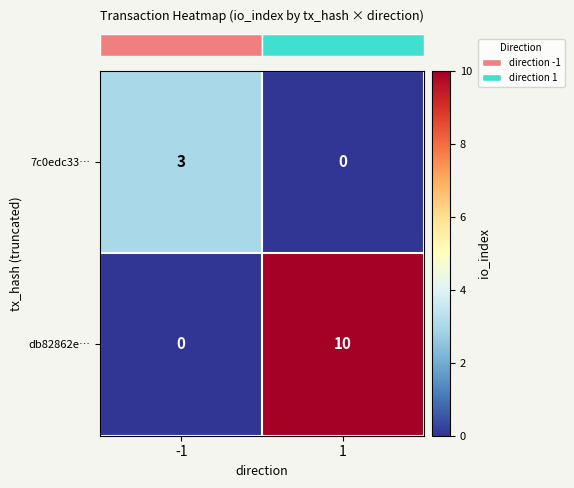

Reading left to right, transcribe all the data shown in this chart.

7c0edc33…: -1=3	1=0
db82862e…: -1=0	1=10